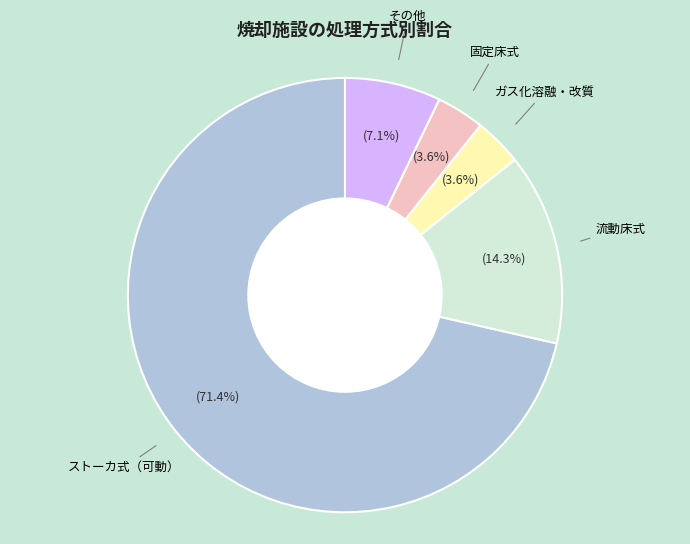

To the nearest percent, what is the difference between the largest and smallest slice percentages?

68%